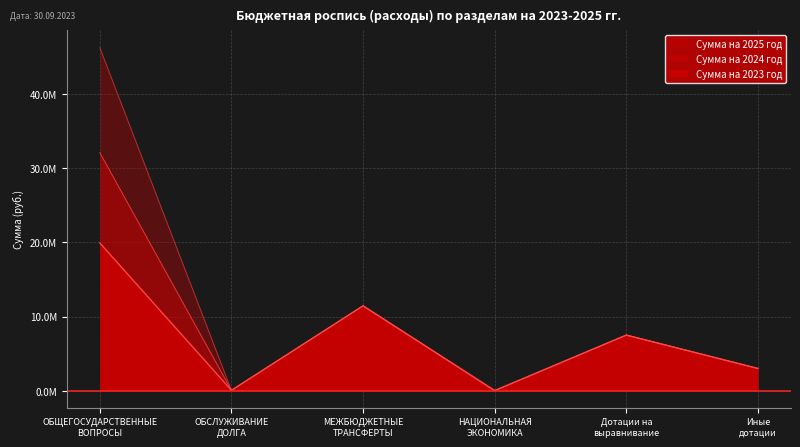

Where does the Сумма на 2024 год series first go above 7505000?

ОБЩЕГОСУДАРСТВЕННЫЕ
ВОПРОСЫ